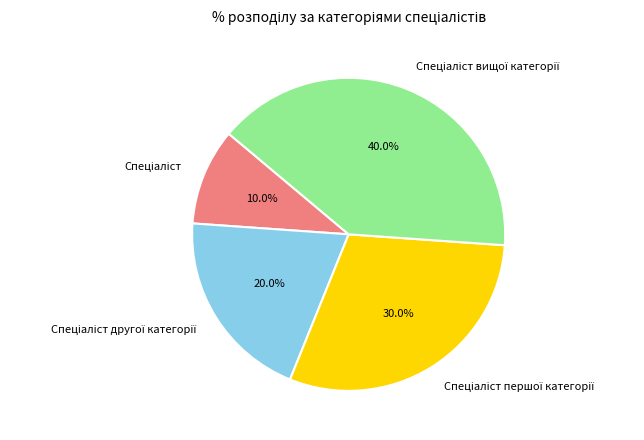

Does any single category account for the majority?

No